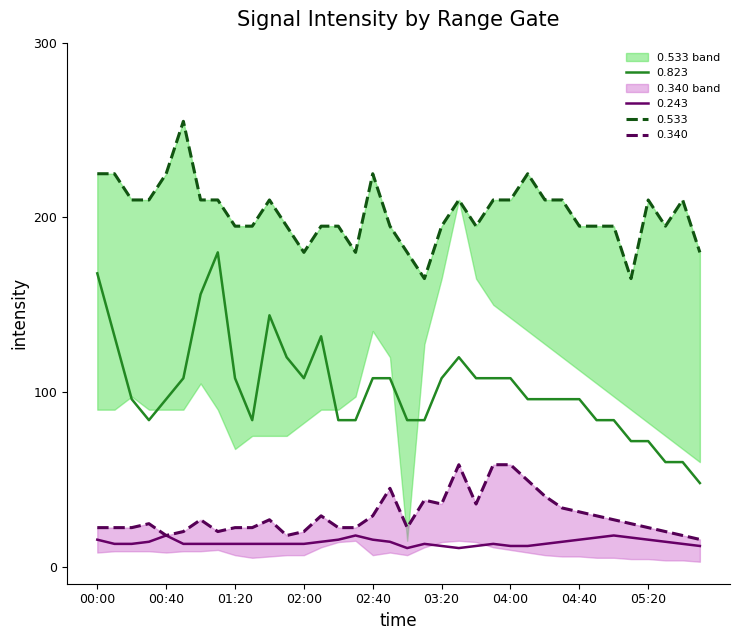

Reading left to right, extract all data points from this chart.

0.533: 225.0	225.0	210.0	210.0	225.0	255.0	210.0	210.0	195.0	195.0	210.0	195.0	180.0	195.0	195.0	180.0	225.0	195.0	180.0	165.0	195.0	210.0	195.0	210.0	210.0	225.0	210.0	210.0	195.0	195.0	195.0	165.0	210.0	195.0	210.0	180.0
0.340: 22.5	22.5	22.5	24.8	18.0	20.2	27.0	20.2	22.5	22.5	27.0	18.0	20.2	29.2	22.5	22.5	29.2	45.0	22.5	38.2	36.0	58.5	36.0	58.5	58.5	49.5	40.5	33.8	31.5	29.2	27.0	24.8	22.5	20.2	18.0	15.8
0.823: 168.0	132.0	96.0	84.0	96.0	108.0	156.0	180.0	108.0	84.0	144.0	120.0	108.0	132.0	84.0	84.0	108.0	108.0	84.0	84.0	108.0	120.0	108.0	108.0	108.0	96.0	96.0	96.0	96.0	84.0	84.0	72.0	72.0	60.0	60.0	48.0
0.243: 15.6	13.2	13.2	14.4	18.0	13.2	13.2	13.2	13.2	13.2	13.2	13.2	13.2	14.4	15.6	18.0	15.6	14.4	10.8	13.2	12.0	10.8	12.0	13.2	12.0	12.0	13.2	14.4	15.6	16.8	18.0	16.8	15.6	14.4	13.2	12.0